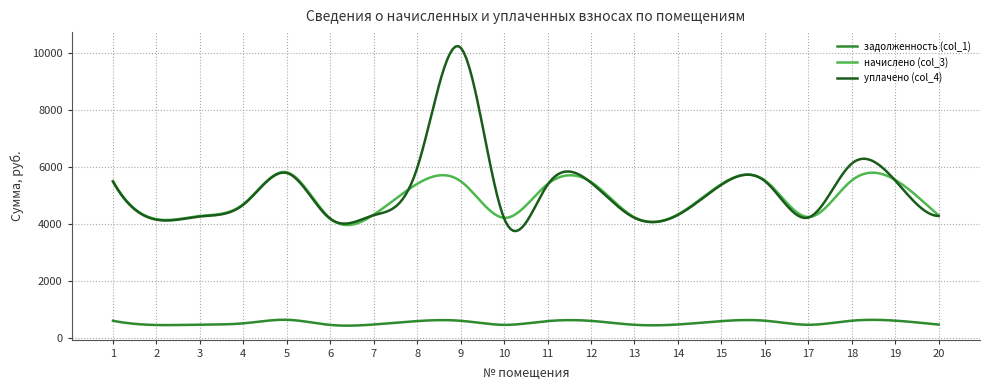

True or false: задолженность (col_1) and уплачено (col_4) intersect in this chart.

False